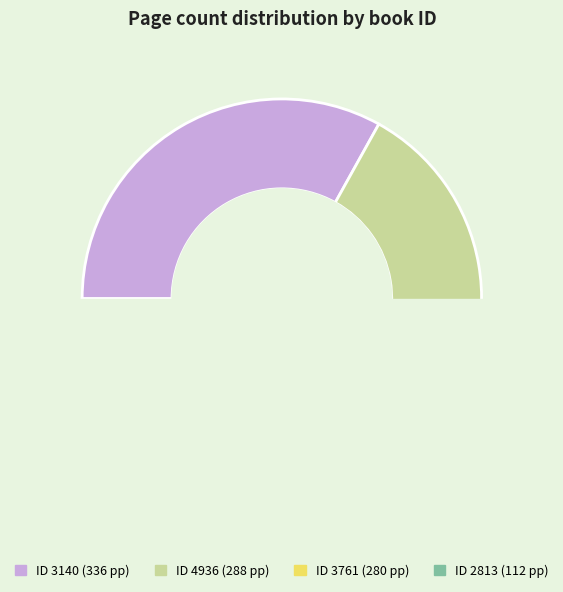

To the nearest percent, what portion does 3761 represent?

28%